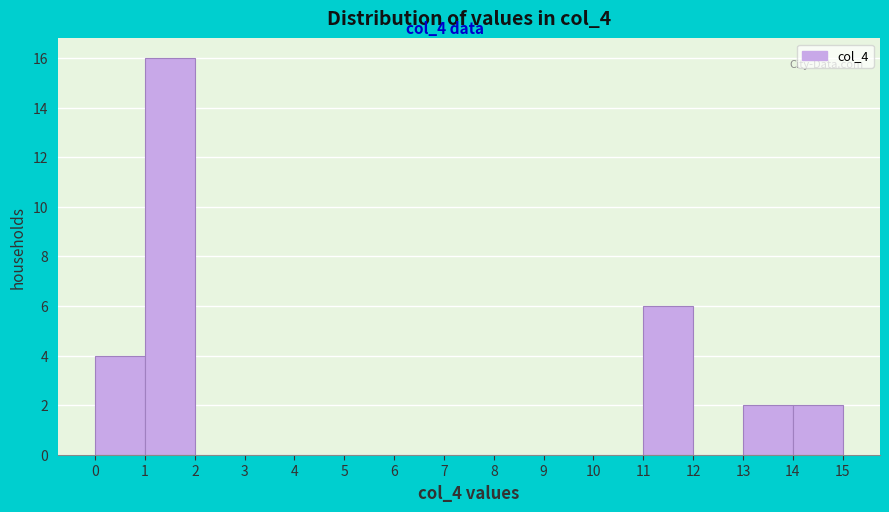

Over which range of the x-axis is the bar tallest?

1 to 2